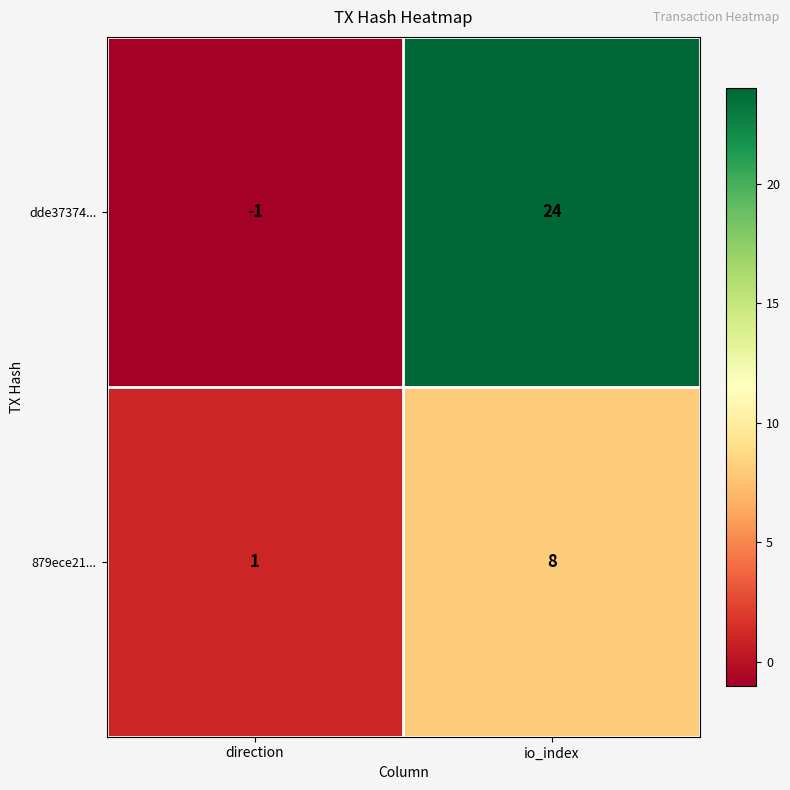

What is the average value of the dde37374... series?

12